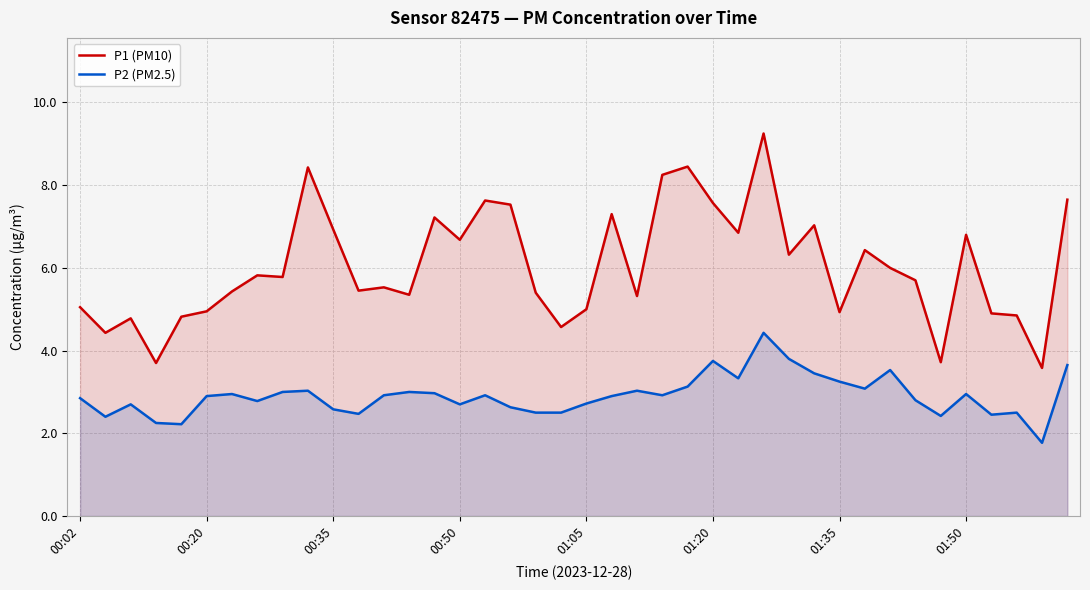

At 19, list the series in order from smallest to largest.

P2 (PM2.5), P1 (PM10)